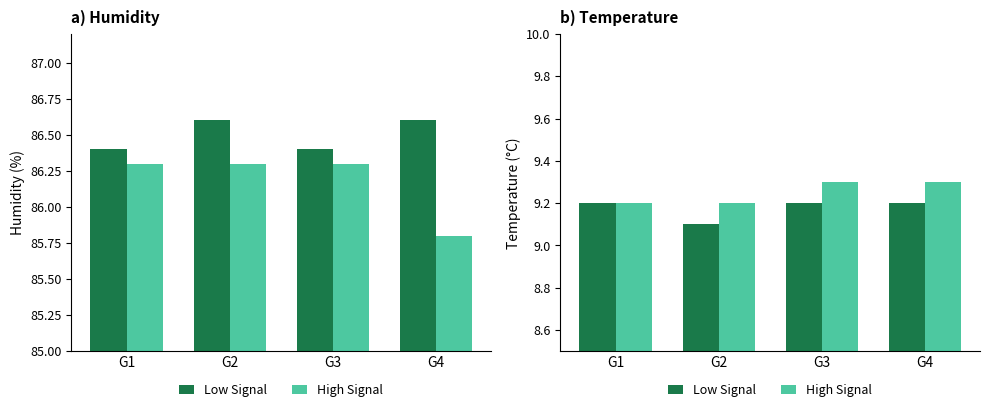

What is the average value of the High Signal series?

9.2